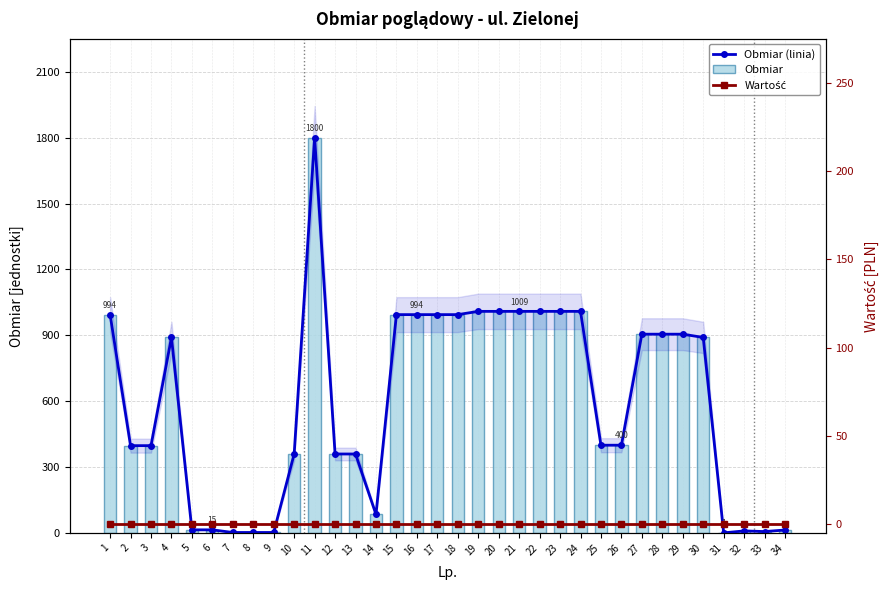

What is the sum of the Obmiar (linia) values at 6 and 32?

24.8